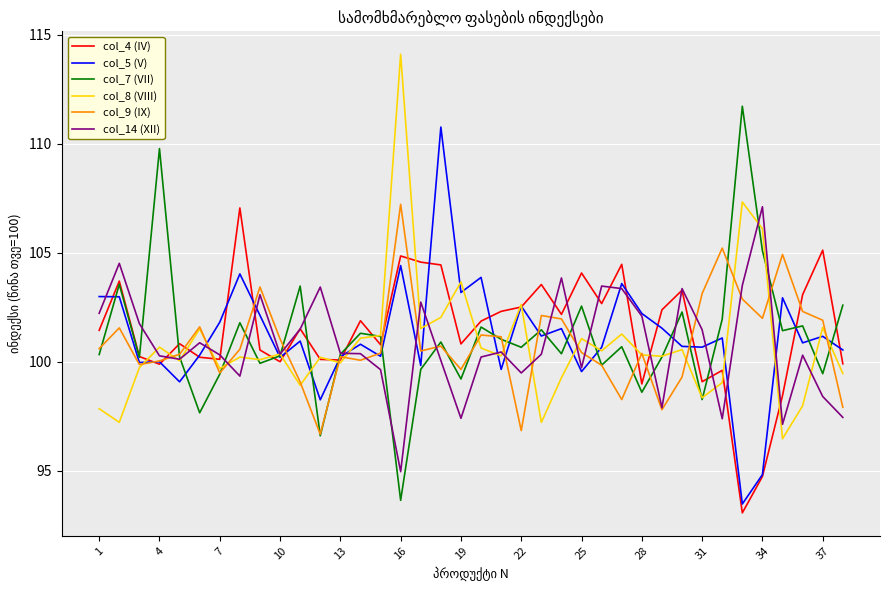

What is the smallest value displayed?

93.1